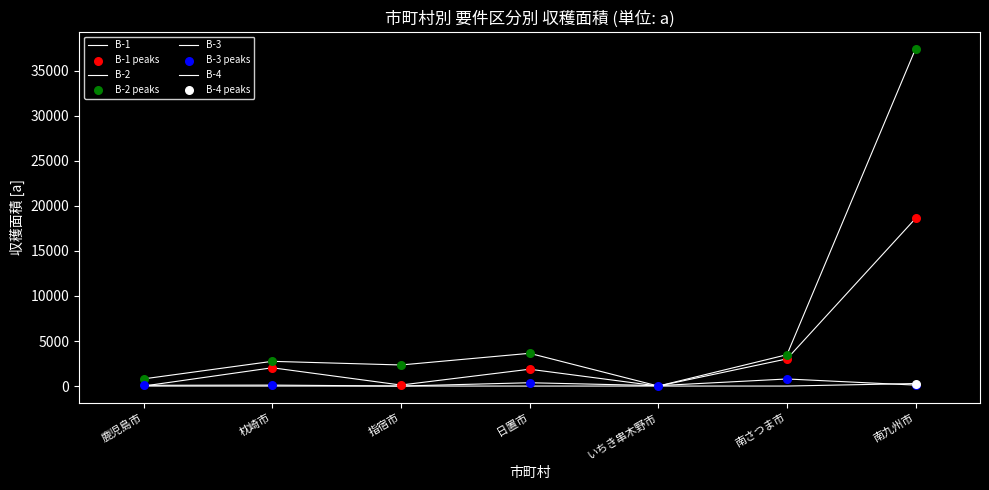

Is this an area chart (filled region under the line)?

No